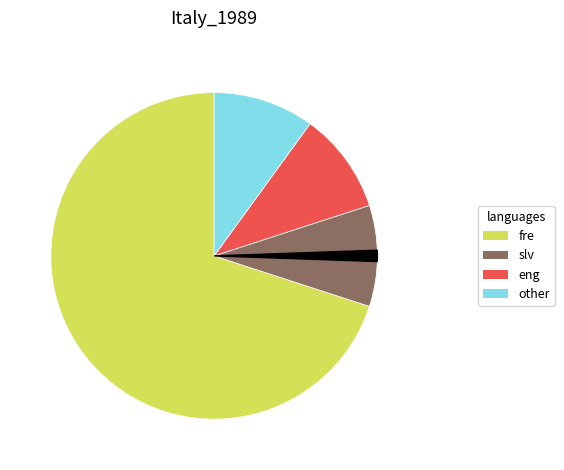

Does any single category account for the majority?

Yes